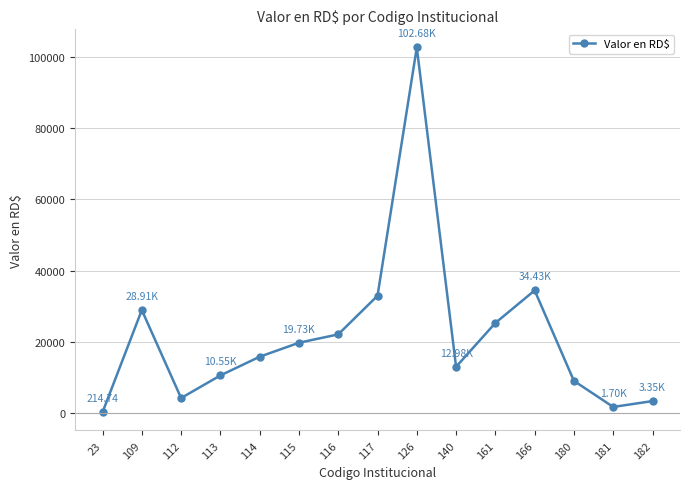

Which has a higher value, 181 or 115?

115